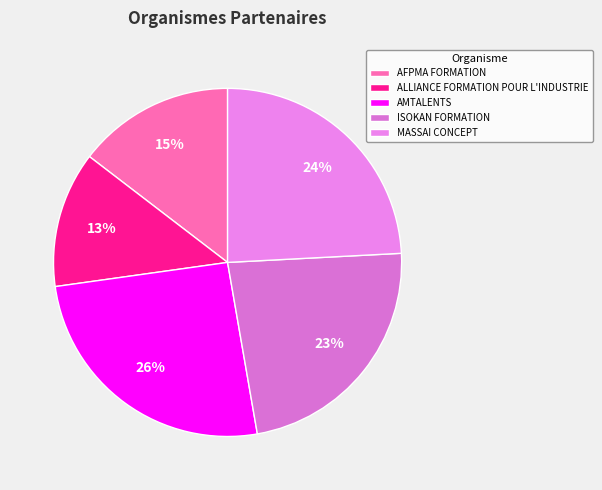

To the nearest percent, what portion does MASSAI CONCEPT represent?

24%